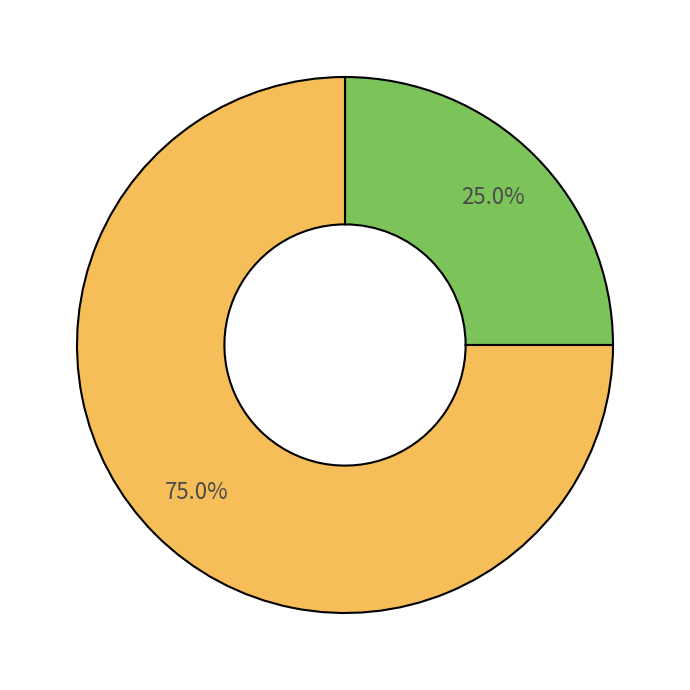

To the nearest percent, what is the difference between the largest and smallest slice percentages?

50%